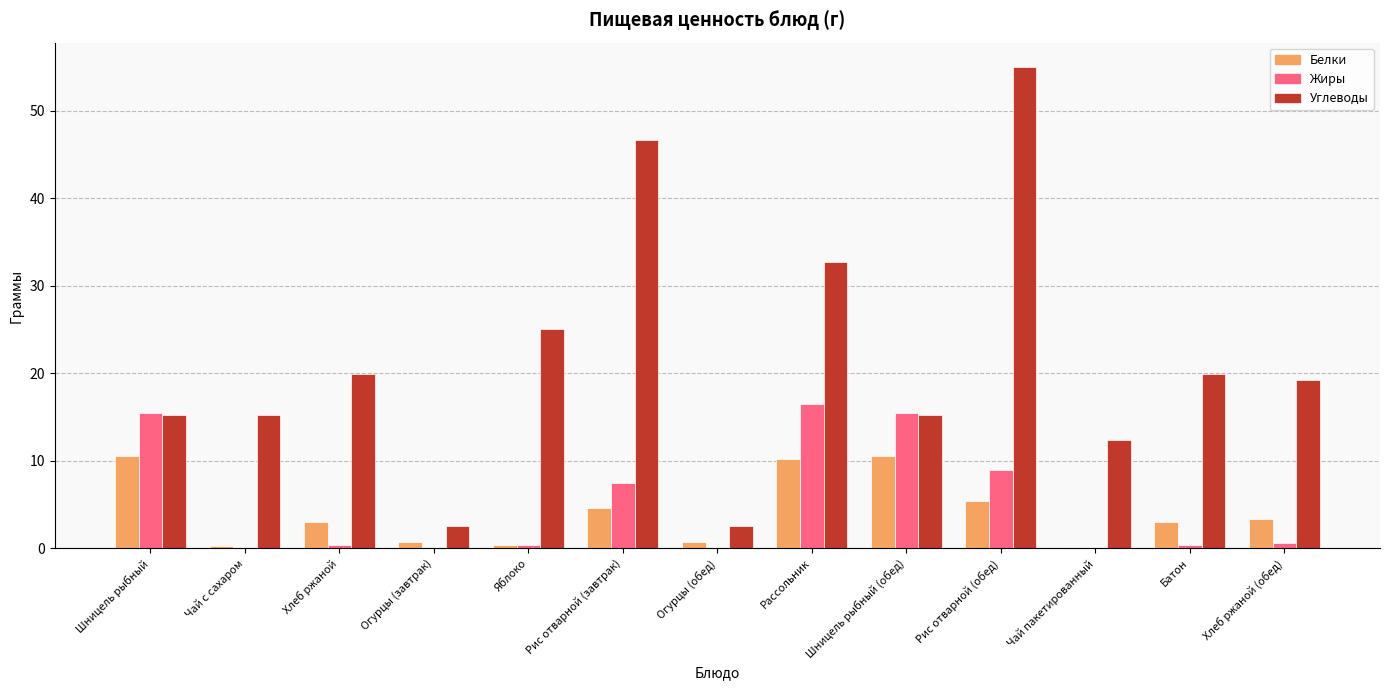

Where is Углеводы nearest to the value 28?

Яблоко